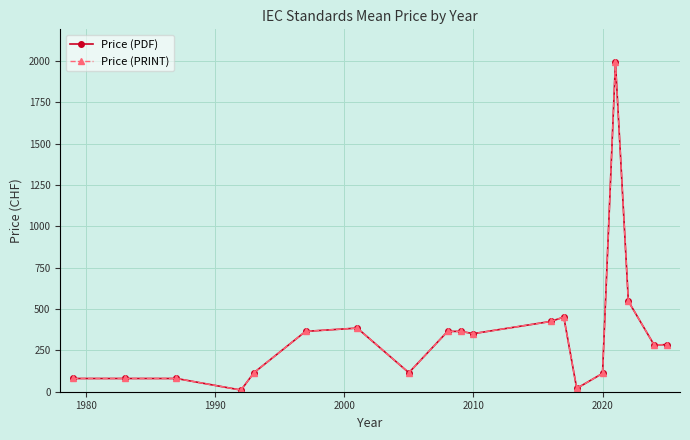

Is this an area chart (filled region under the line)?

No